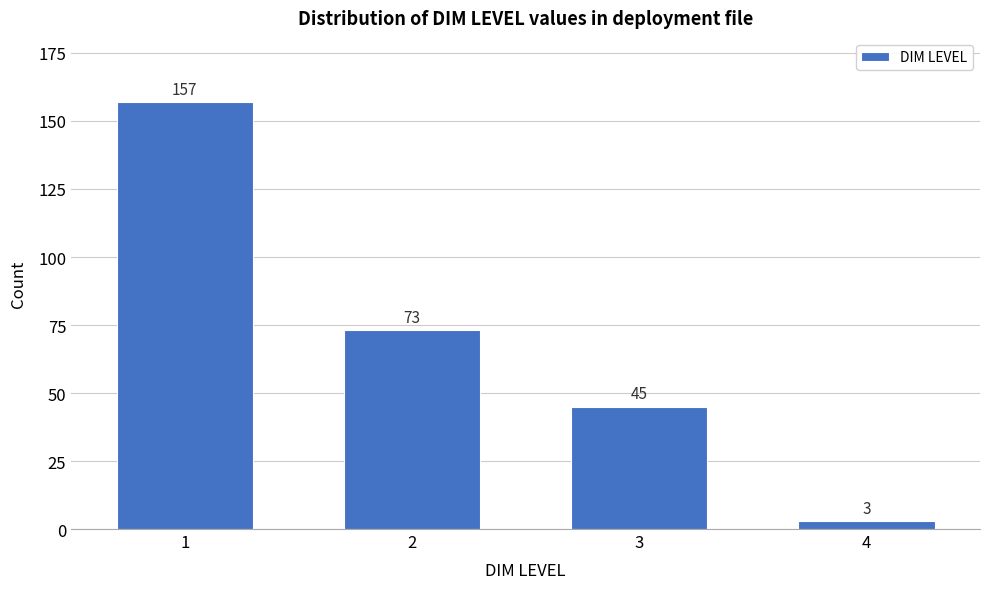

Reading left to right, what are all the values shown in this chart?

1=157	2=73	3=45	4=3